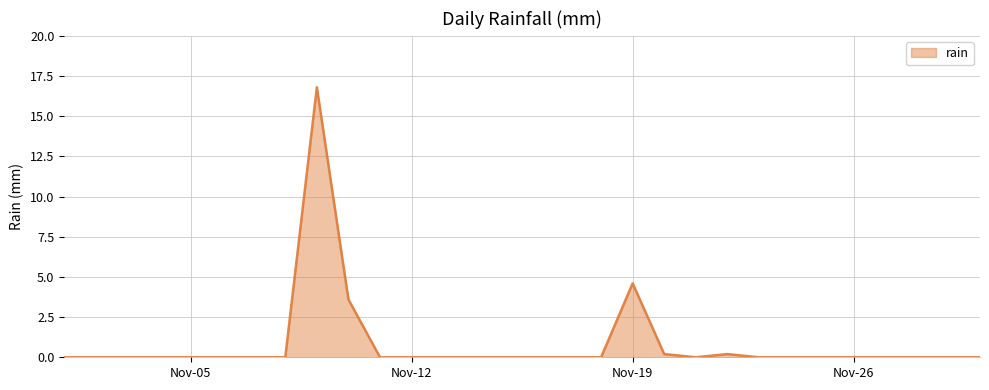

What is the difference between the maximum and minimum values?

16.8